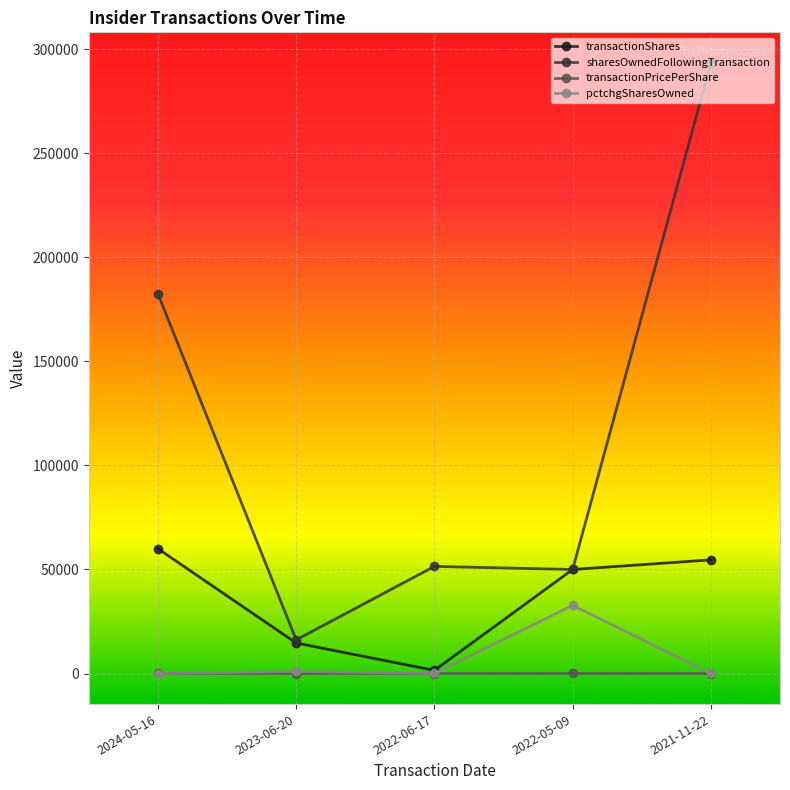

Which series has the largest total across all categories?

sharesOwnedFollowingTransaction